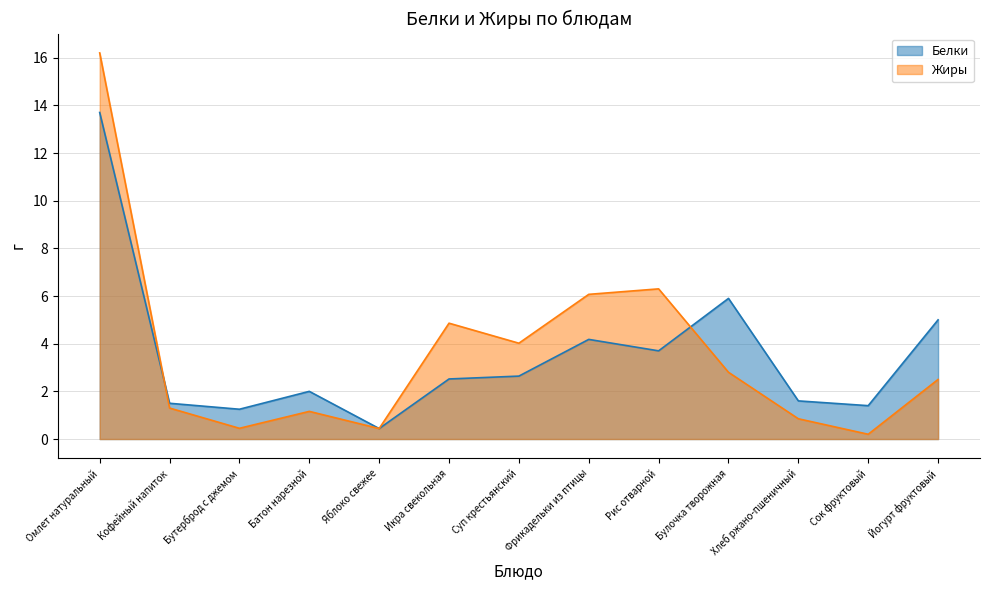

How many distinct data groups are displayed?

2